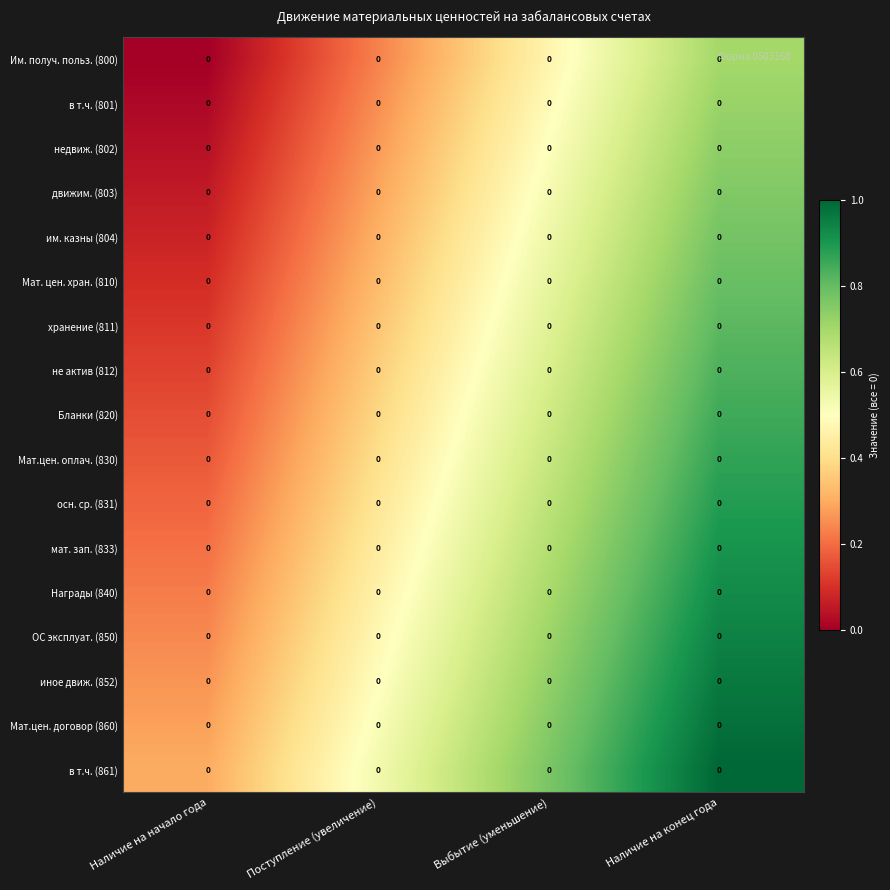

Which series has the largest total across all categories?

в т.ч. (861)